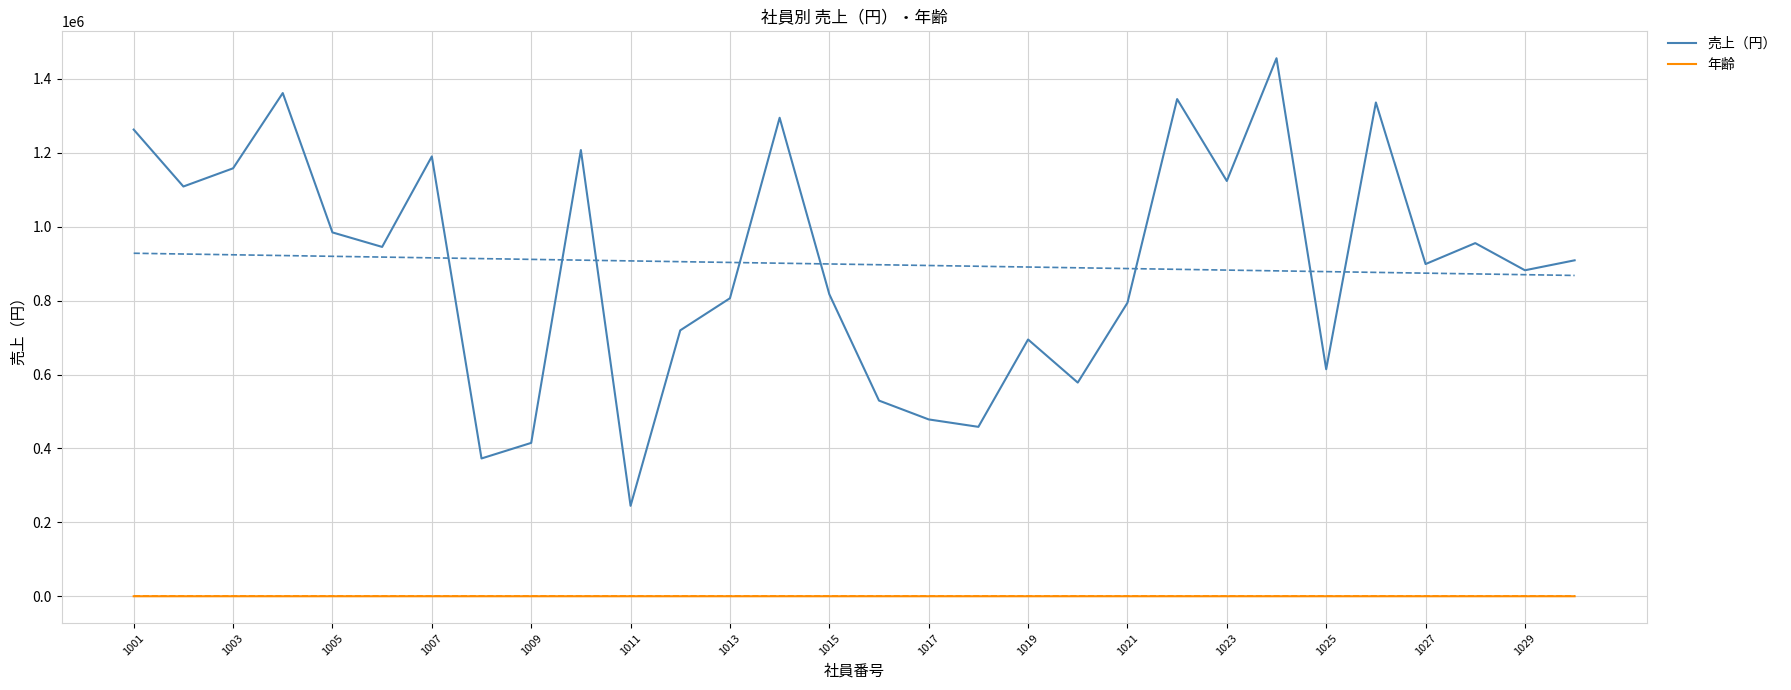

Rank the series by their maximum value, from lowest to highest.

年齢, 売上（円）